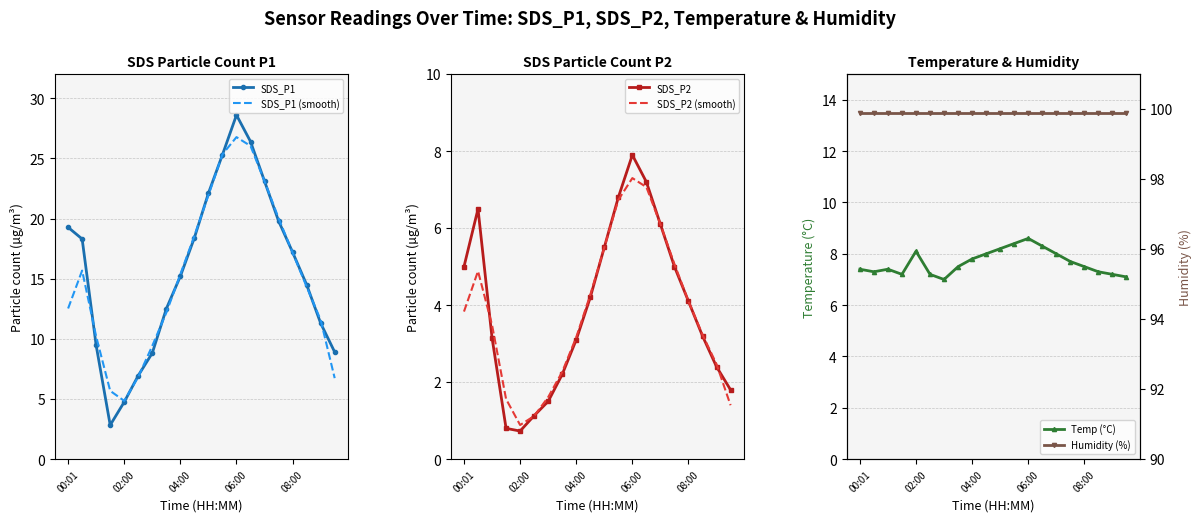

At which label does SDS_P1 (smooth) reach its minimum?

02:00